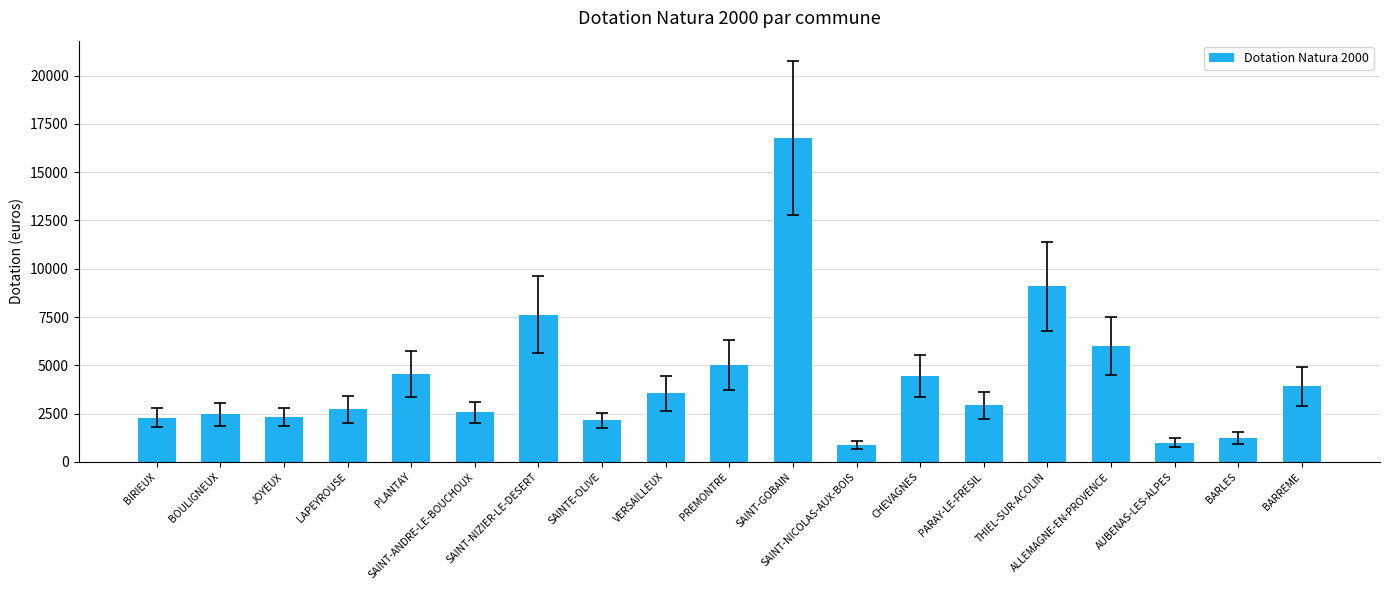

The value at BOULIGNEUX is 1338. True or false?

False